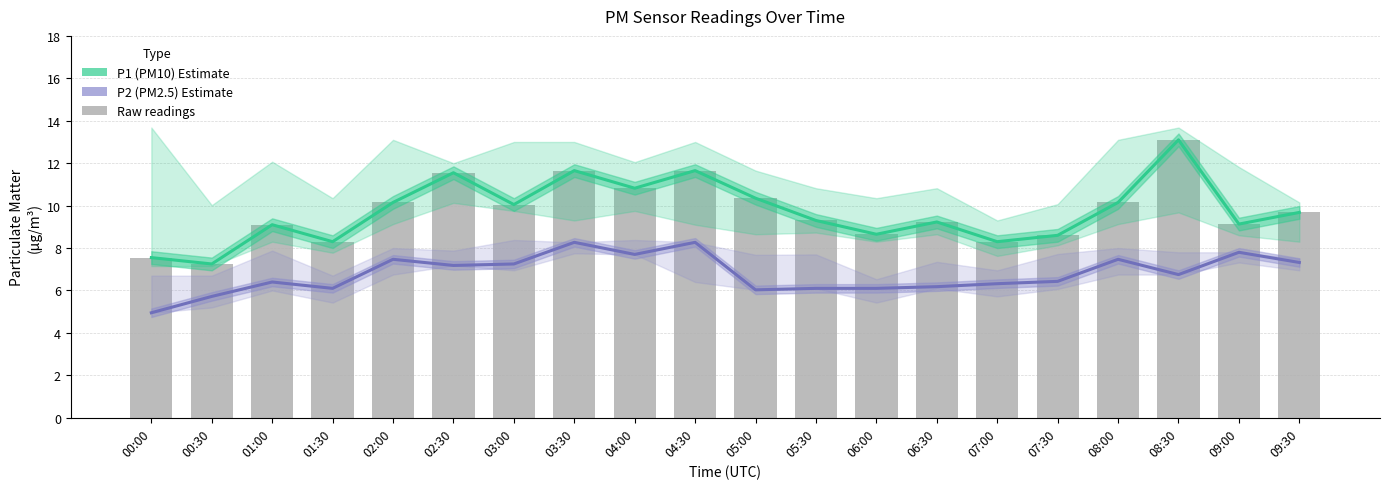

Reading right to left, what are all the values shown in this chart?

P1 (PM10): 9.7	9.1	13.1	10.2	8.6	8.3	9.2	8.7	9.3	10.3	11.7	10.8	11.7	10.1	11.6	10.2	8.3	9.1	7.2	7.5
P2 (PM2.5): 7.3	7.8	6.8	7.5	6.4	6.3	6.2	6.1	6.1	6.0	8.3	7.7	8.3	7.2	7.2	7.5	6.1	6.4	5.7	5.0